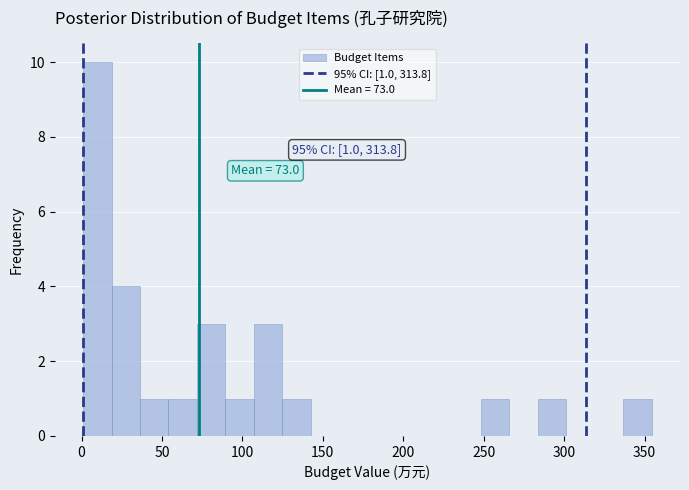

Around what value on the x-axis is the tallest bar? Give the approximate position of its centre, as read against the axis.

10